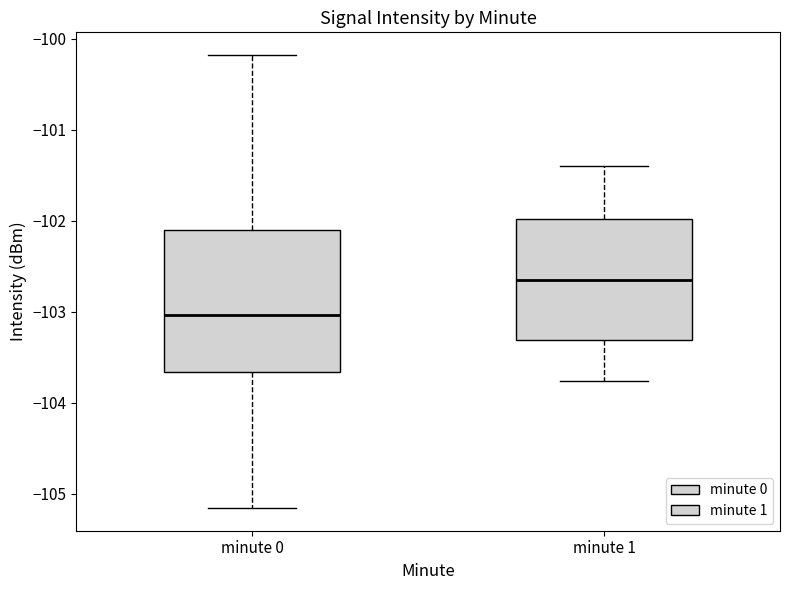

Where is the lower edge of the box for minute 0 on the y-axis? The values are not printed on the chart, so give them approximately, as read against the axis.

-103.7